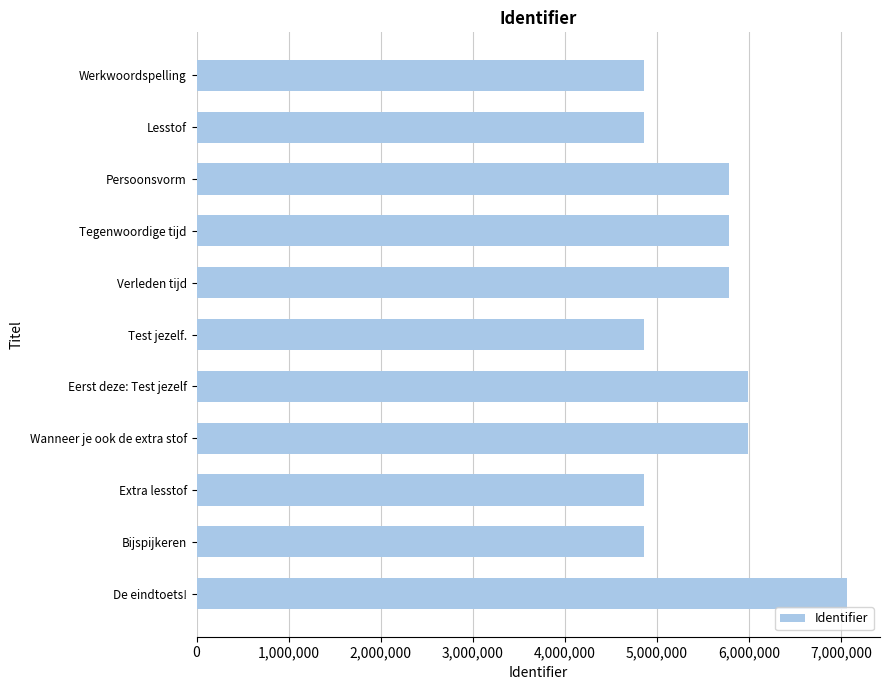

At which category does the chart reach its peak across all series?

De eindtoets!